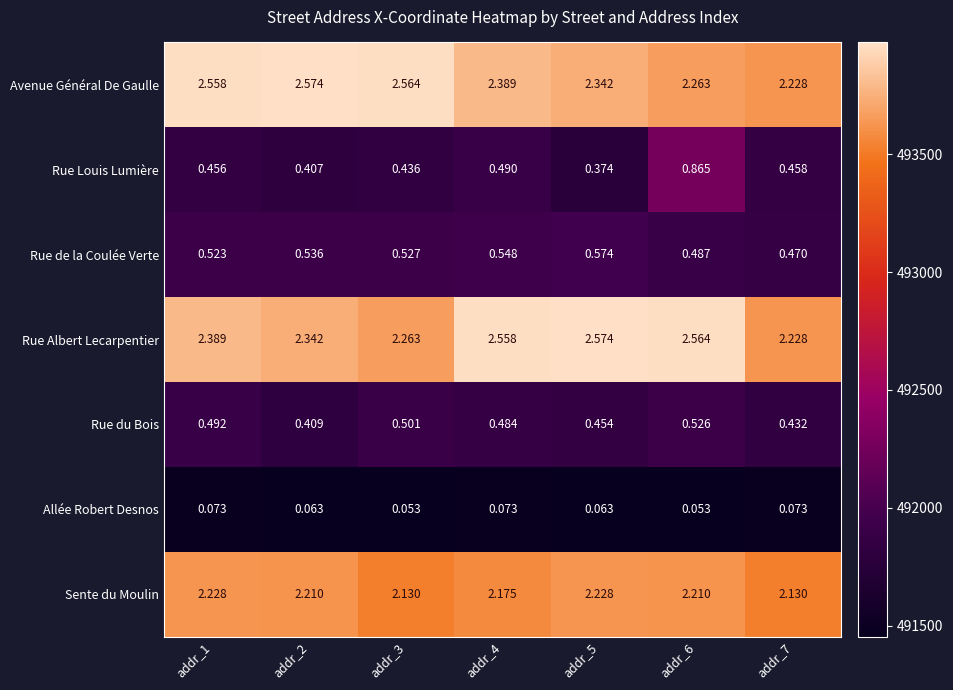

At addr_4, list the series in order from smallest to largest.

Allée Robert Desnos, Rue du Bois, Rue Louis Lumière, Rue de la Coulée Verte, Sente du Moulin, Avenue Général De Gaulle, Rue Albert Lecarpentier